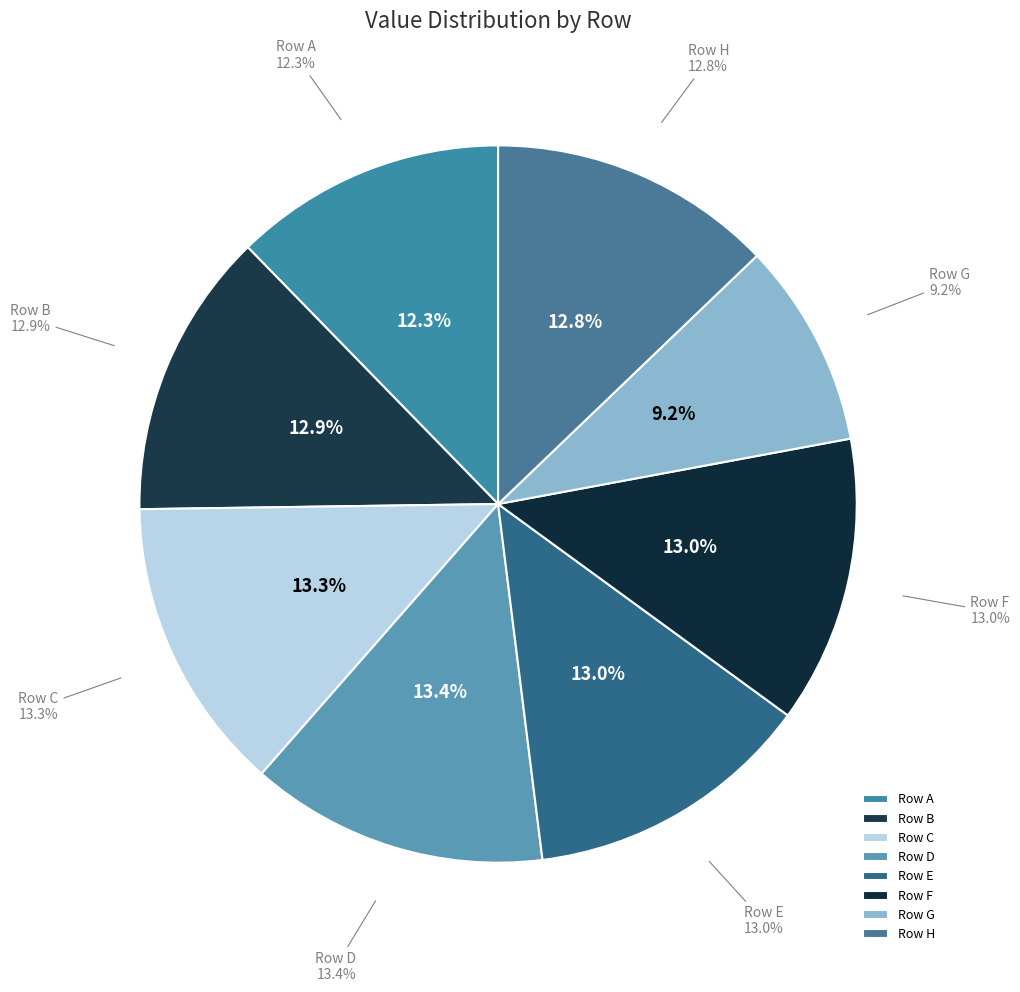

Count the number of slices in the pie.

4